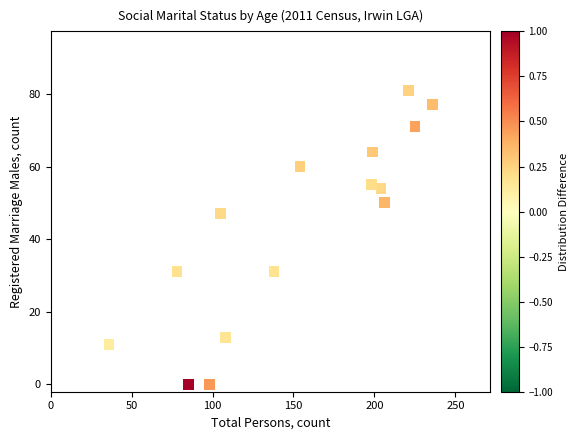

What is the range of X values (max minus min)?

200